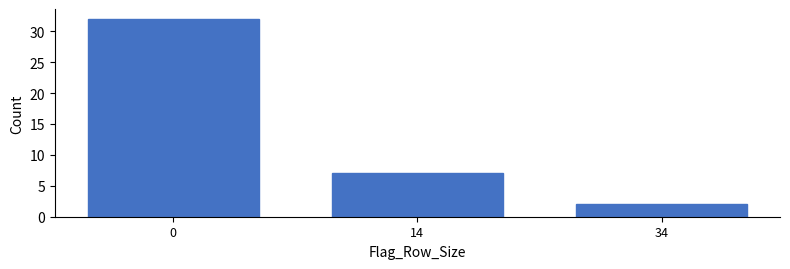

Reading right to left, list all the values displayed in this chart.

2	7	32